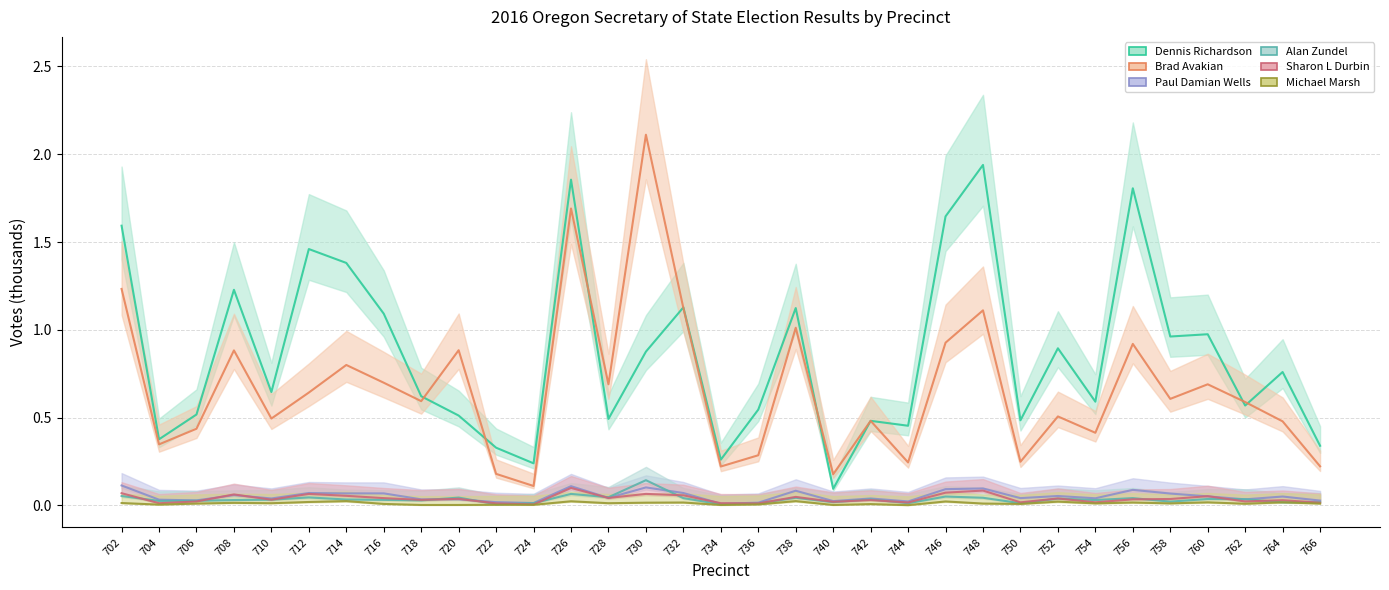

What is the highest value of the Paul Damian Wells series?

0.1